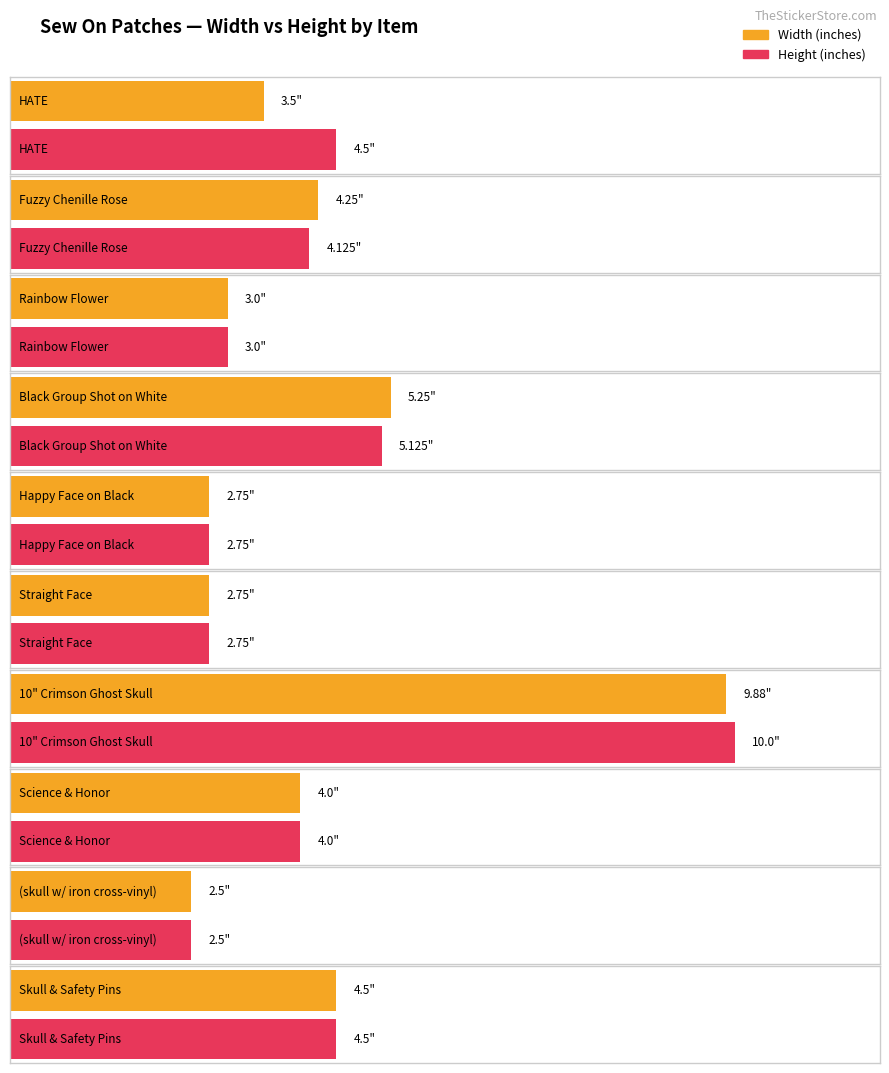

What is the difference between the second highest and minimum values in the Height series?

2.6